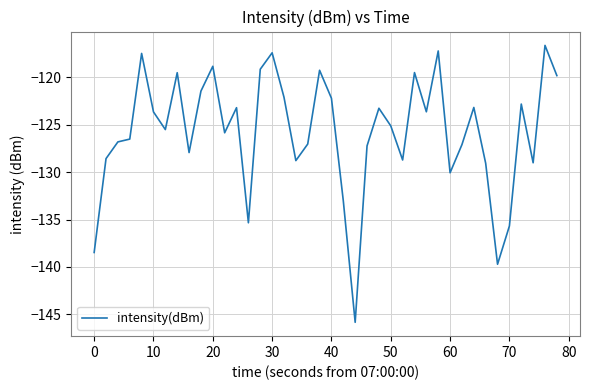

What is the greatest value displayed?

-116.6